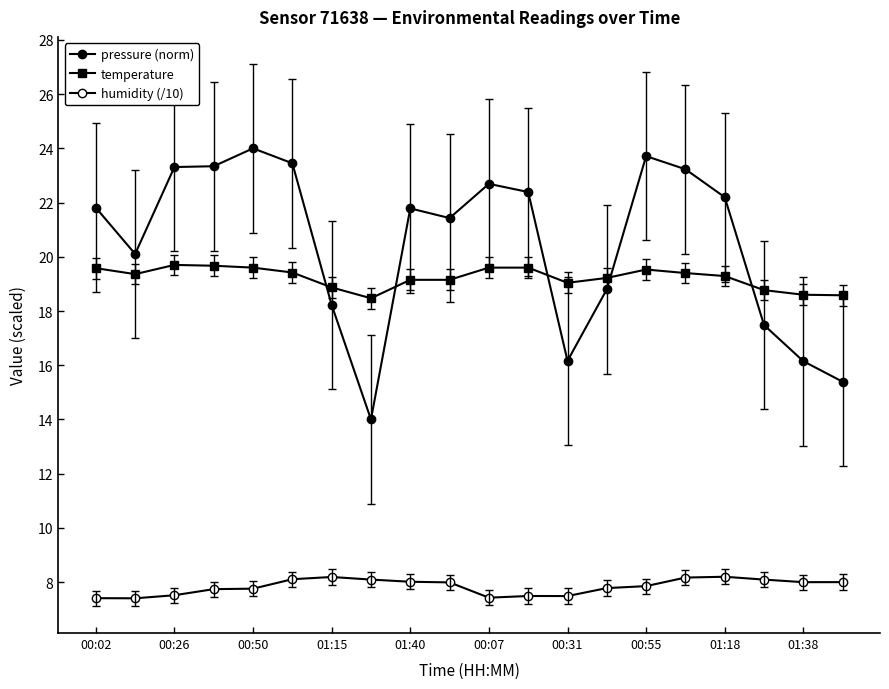

Does the chart have visible grid lines?

No